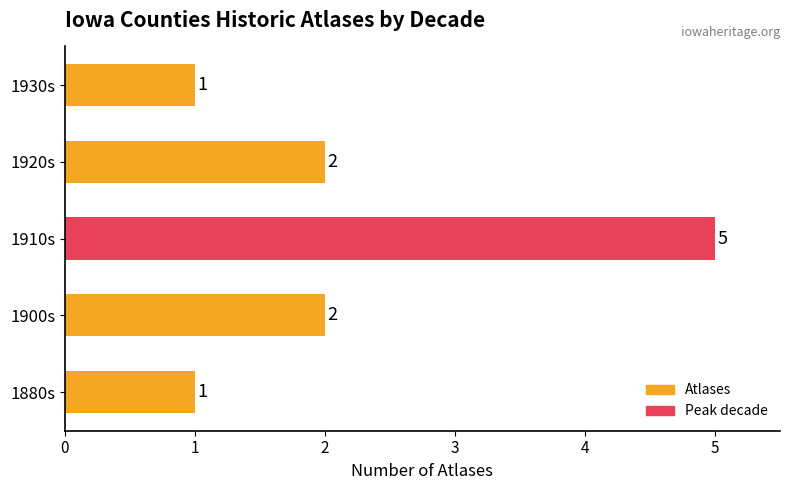

Is it true that the value at 1920s is 1?

False